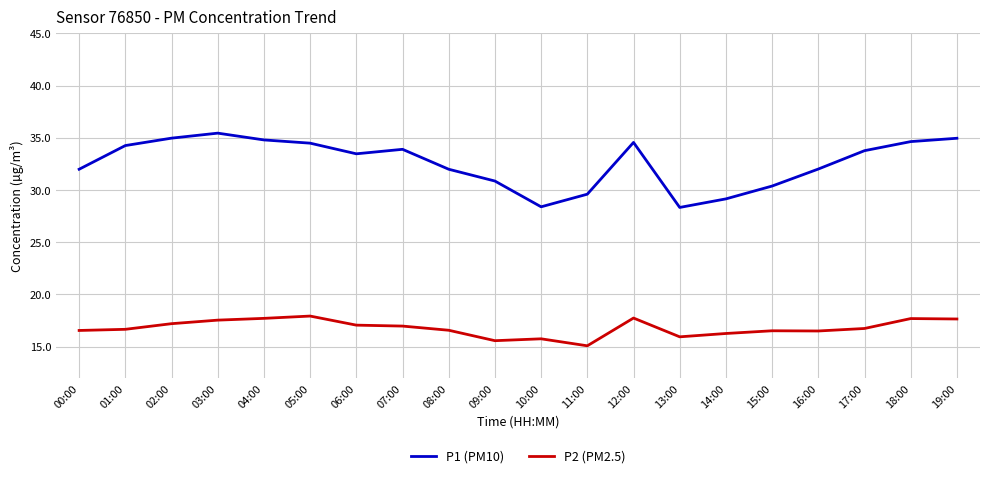

True or false: P2 (PM2.5) and P1 (PM10) intersect in this chart.

False